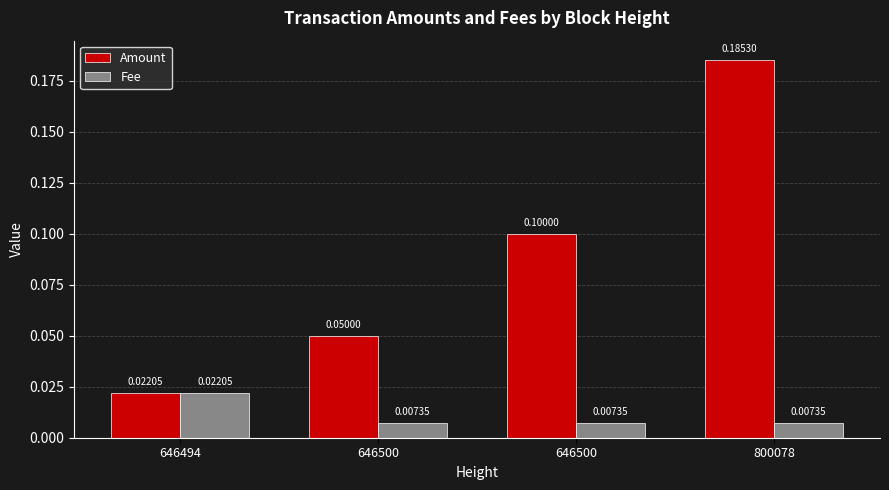

How many Amount values are between 0 and 1?

4